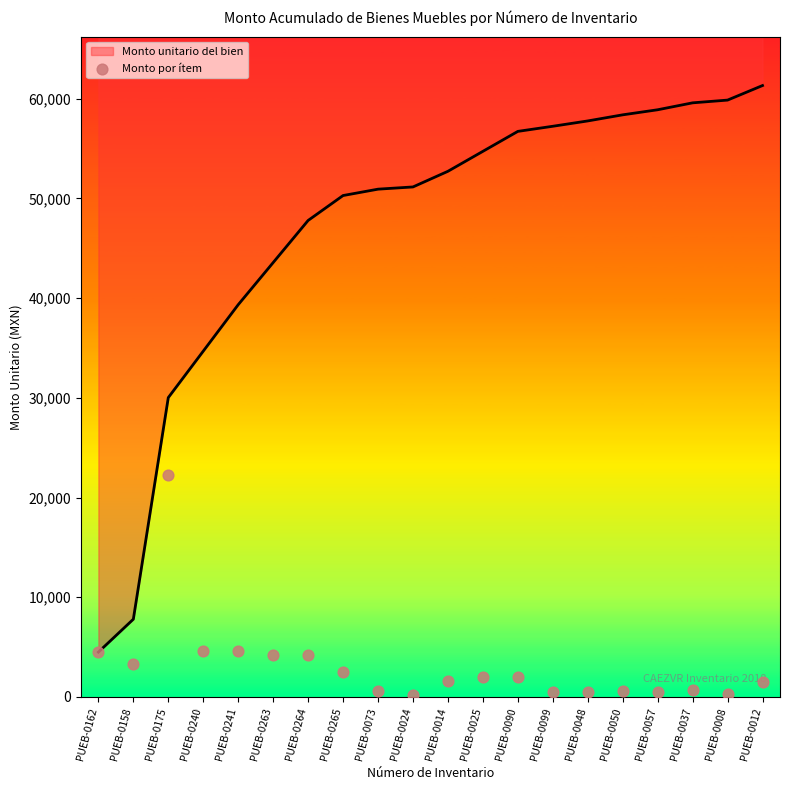

Between PUEB-0050 and PUEB-0012, which is larger?

PUEB-0012